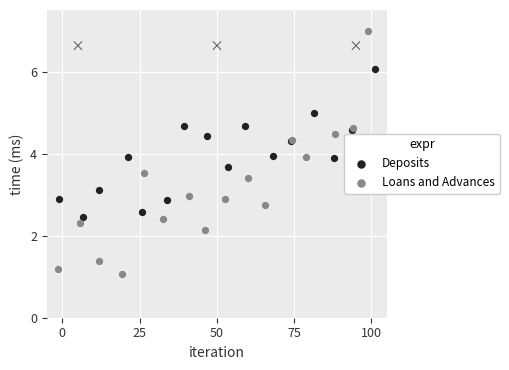

Which series reaches the minimum Y coordinate?

Loans and Advances